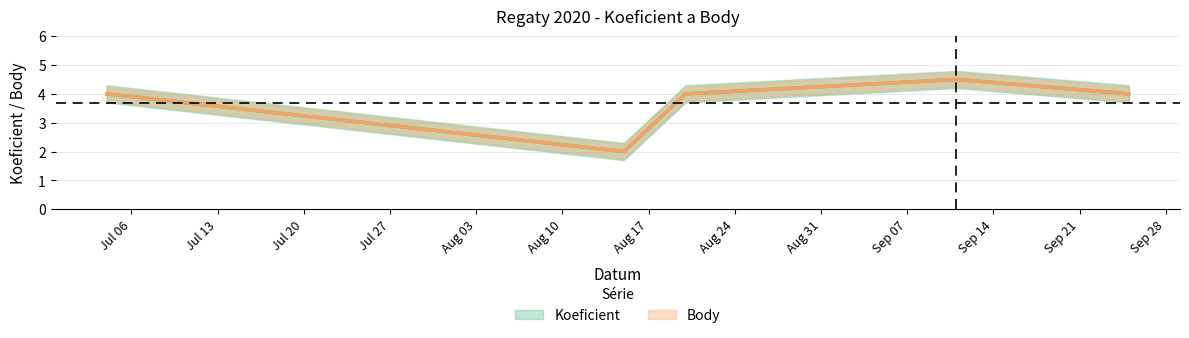

At which label does Body reach its minimum?

2020-08-15